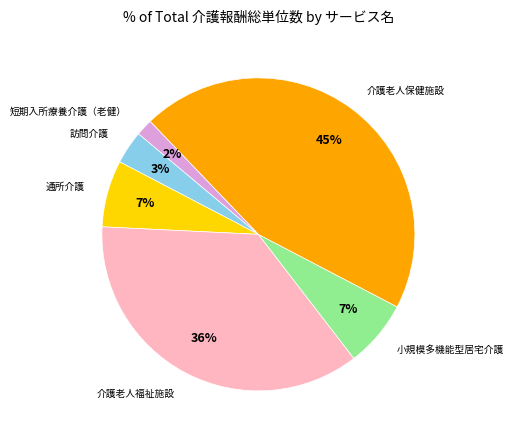

Combined, do 介護老人保健施設 and 訪問介護 account for over 50%?

No